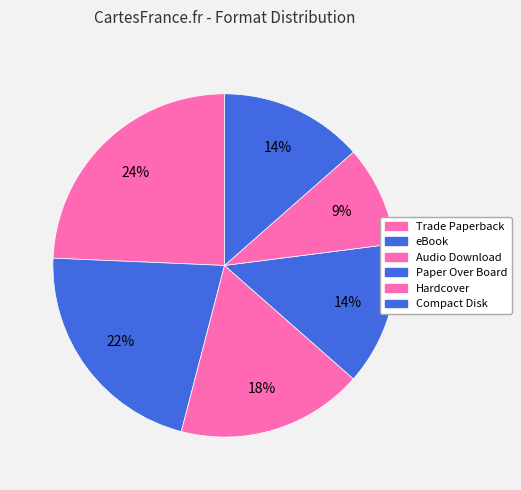

What is the smallest slice in the pie chart?

Hardcover